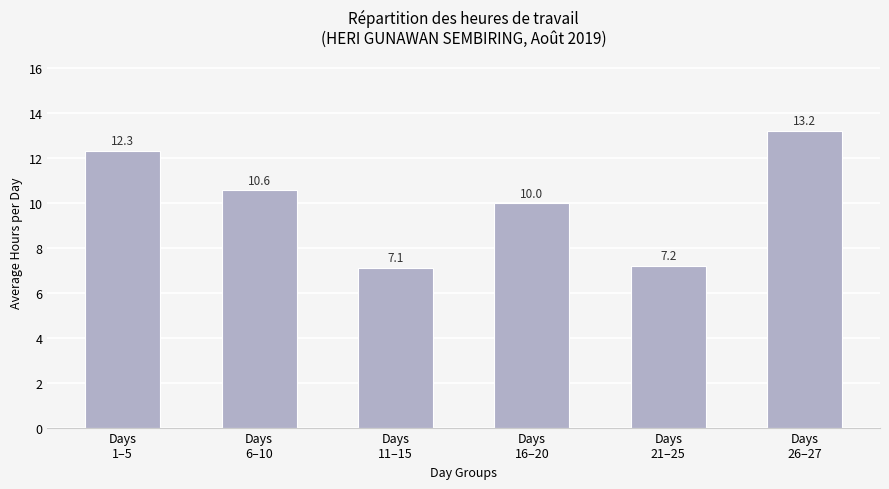

What value does the data have at Days
6–10?

10.6